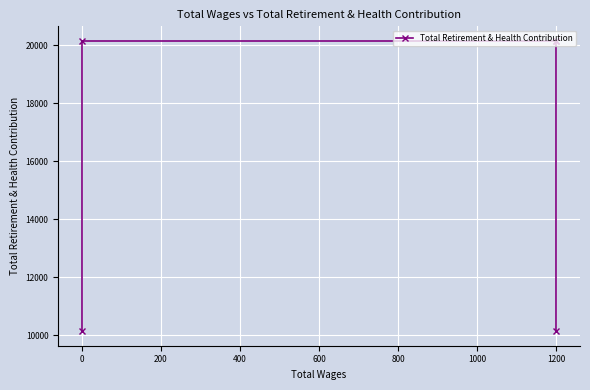

The chart shows a value of 20144 at 1200. True or false?

True